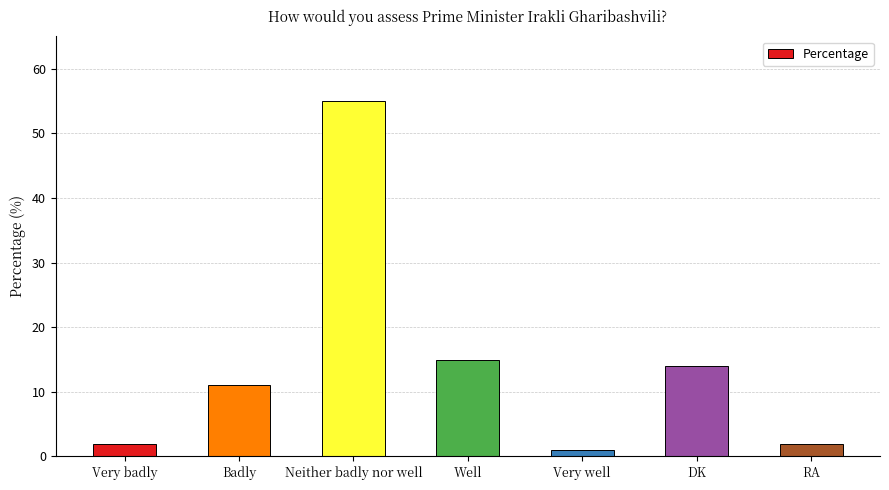

True or false: the data shows 15 at Well.

True